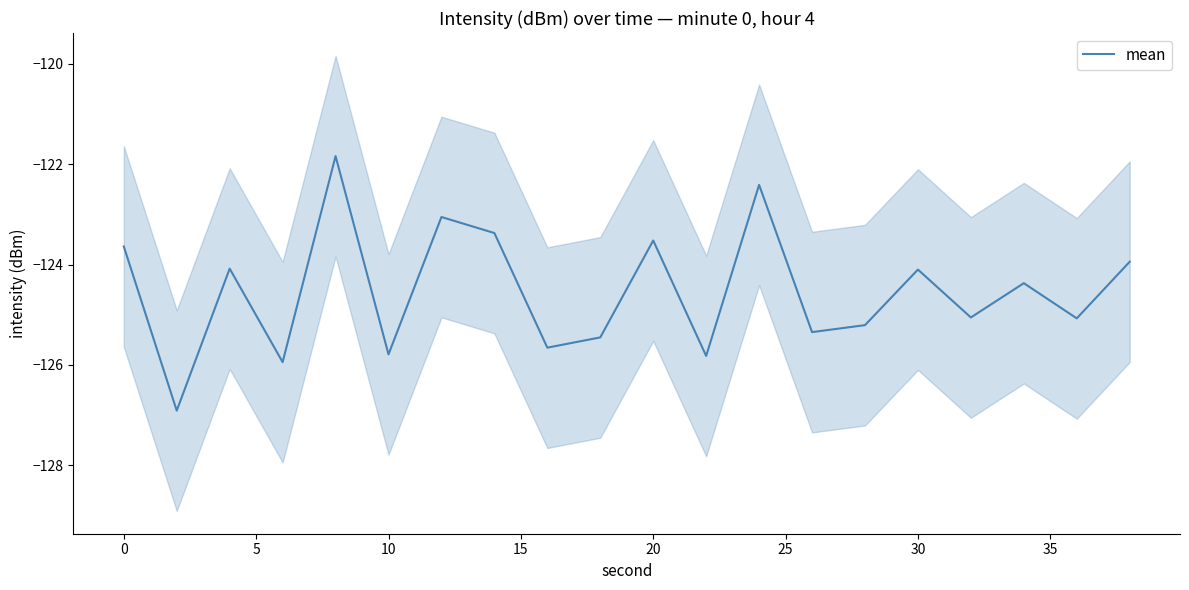

How many points are higher than both their immediate neighbors (excluding endpoints)?

7